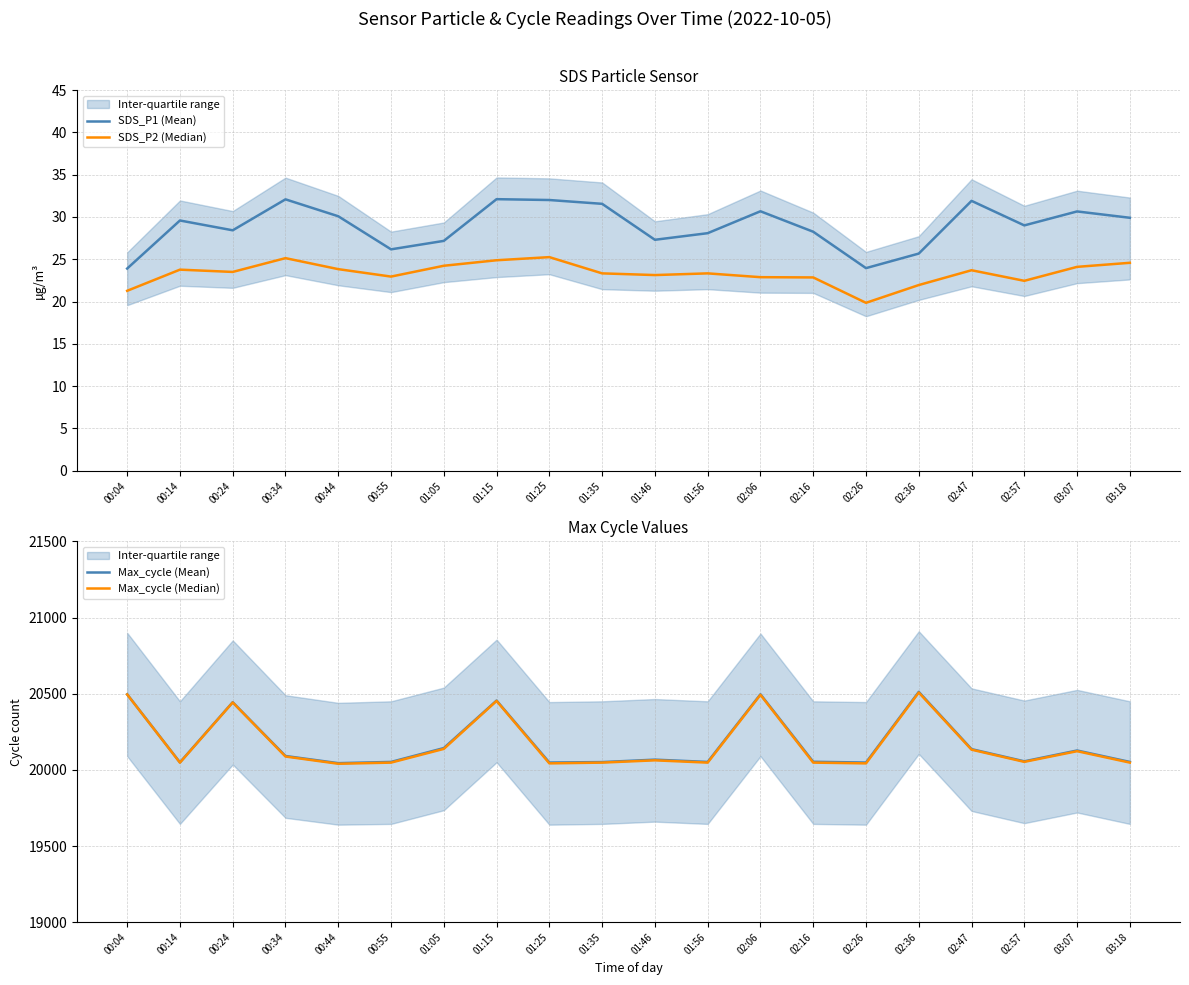

Does the chart have visible grid lines?

Yes